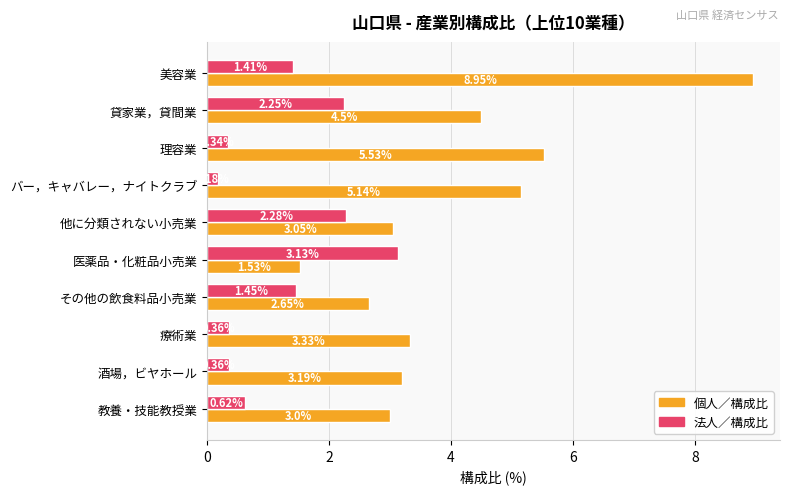

Count the number of categories in the chart.

10